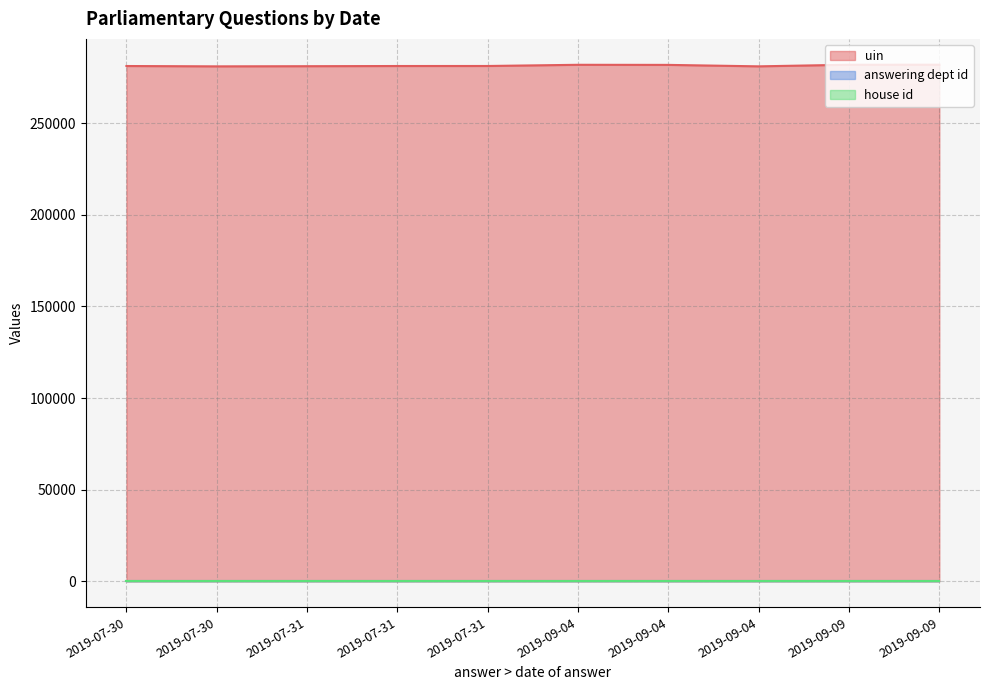

The value of house id at 2019-07-30 is 1. True or false?

True